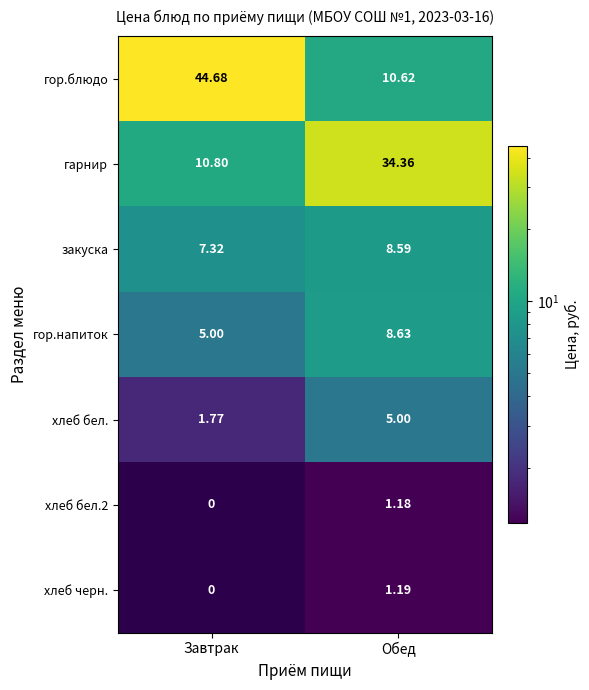

What is the greatest value displayed?

44.7